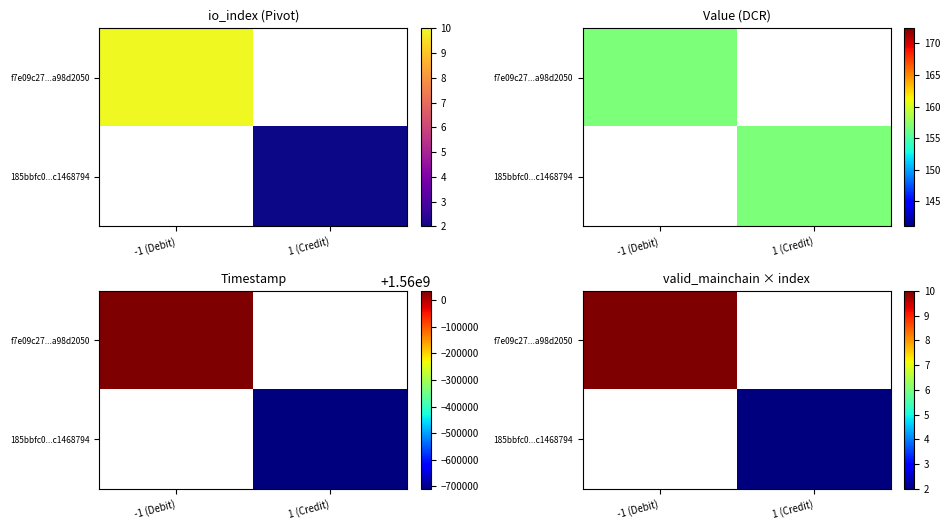

Is the value of 185bbfc0...c1468794 at 1 (Credit) greater than the value of f7e09c27...a98d2050 at 1 (Credit)?

No